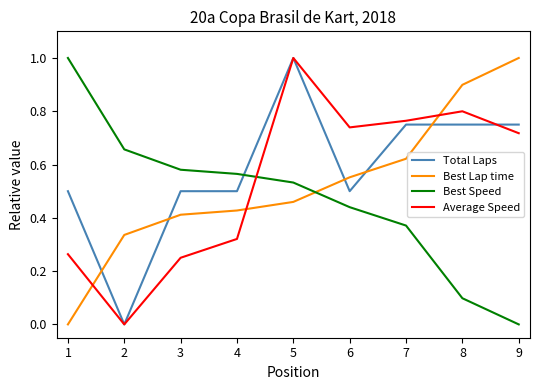

What is the greatest value displayed?

1.0